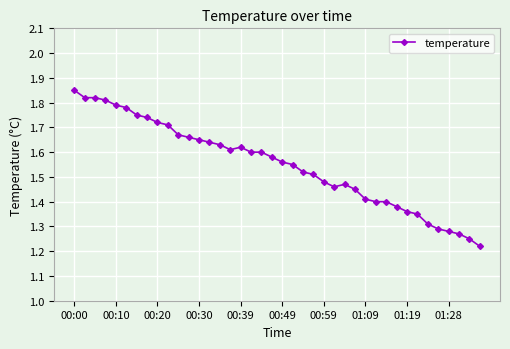

What is the difference between the maximum and minimum values?

0.6